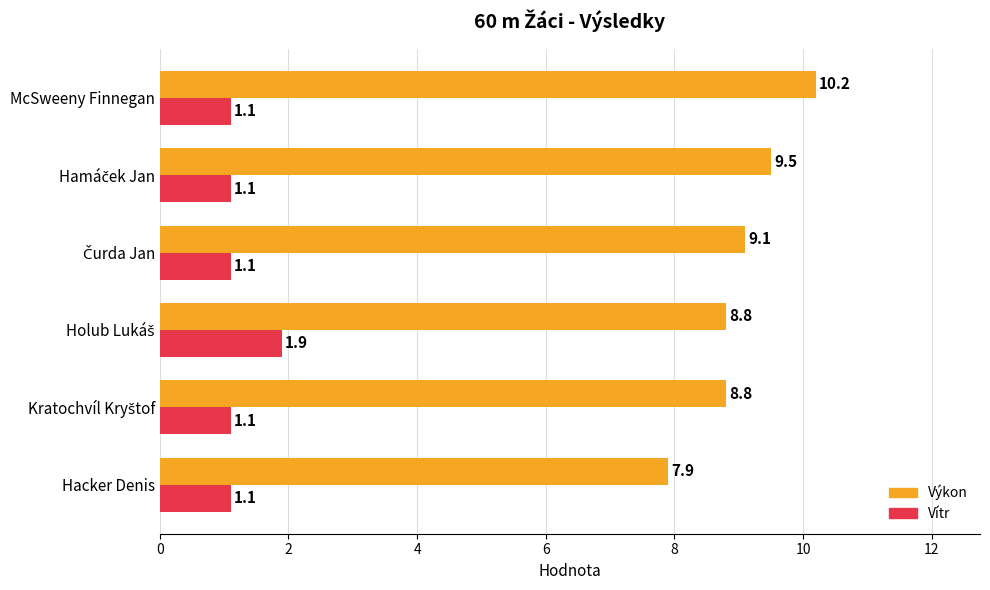

At which label does Výkon reach its minimum?

Hacker Denis